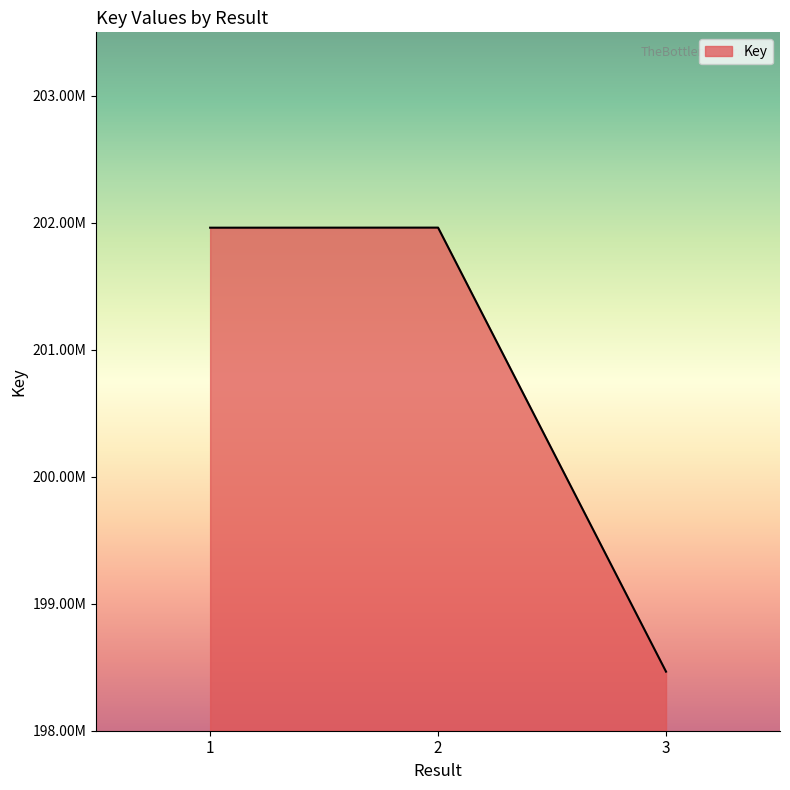

Does the chart display data point markers on the line(s)?

No